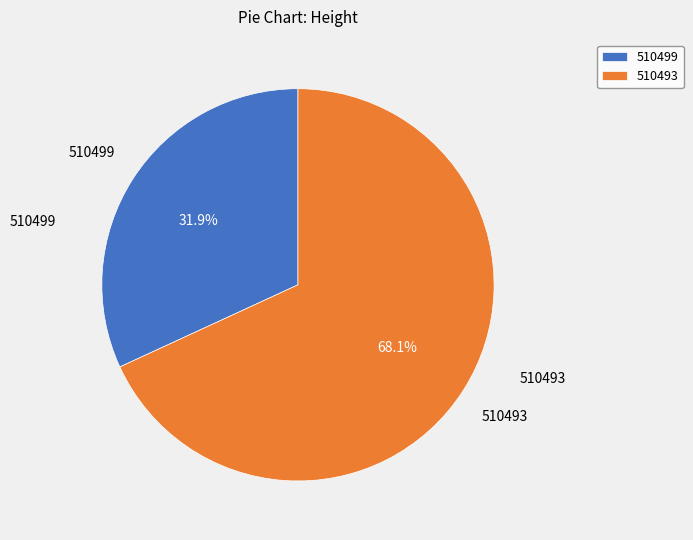

What is the total percentage of 510493 and 510499?

100.0%